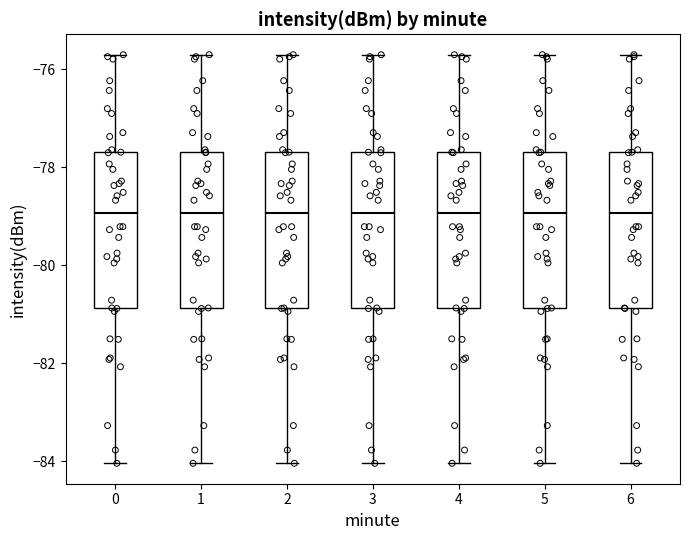

Reading left to right, transcribe this box plot: for each box, give where its median line is, the range the box spans, and where its two whiskers end, as read against the y-axis. The values are not printed on the chart, so give them approximately, as read against the axis.

0: median -79.0, box -80.8 to -77.6, whiskers -84.0 to -75.6
1: median -79.0, box -80.8 to -77.6, whiskers -84.0 to -75.6
2: median -79.0, box -80.8 to -77.6, whiskers -84.0 to -75.6
3: median -79.0, box -80.8 to -77.6, whiskers -84.0 to -75.6
4: median -79.0, box -80.8 to -77.6, whiskers -84.0 to -75.6
5: median -79.0, box -80.8 to -77.6, whiskers -84.0 to -75.6
6: median -79.0, box -80.8 to -77.6, whiskers -84.0 to -75.6